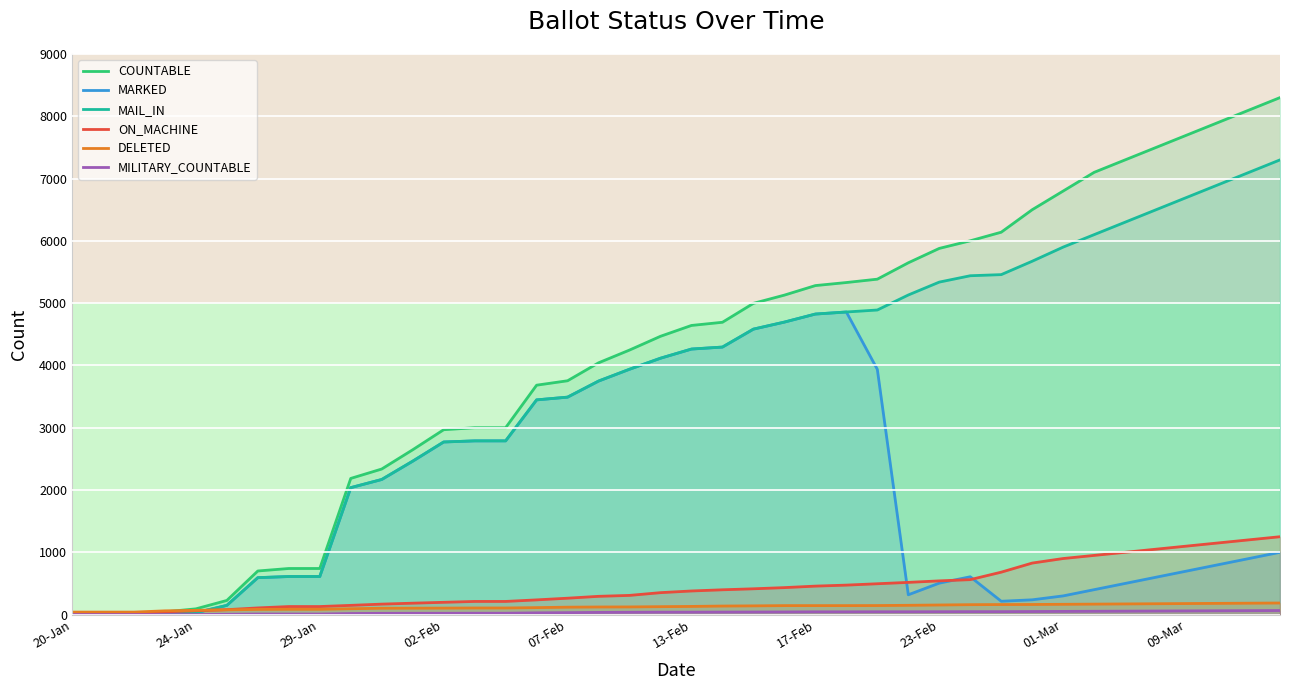

How many series are shown in this chart?

6